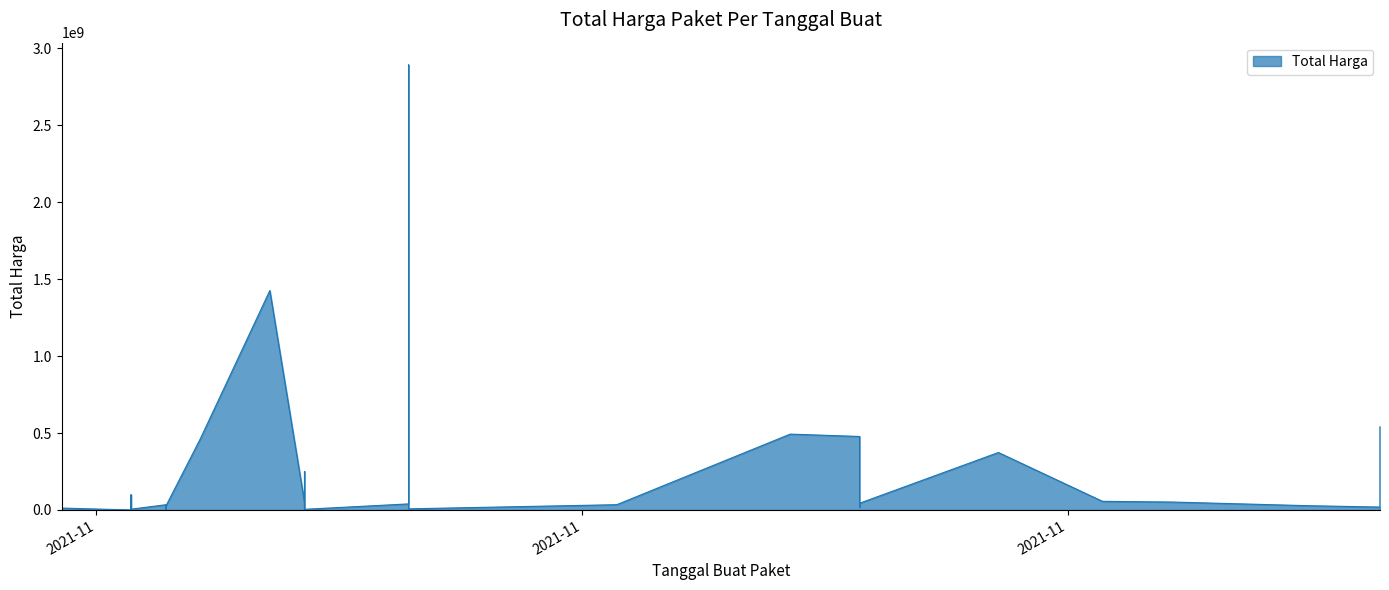

How many interior local valleys (lower than both neighbors) does the data have?

11